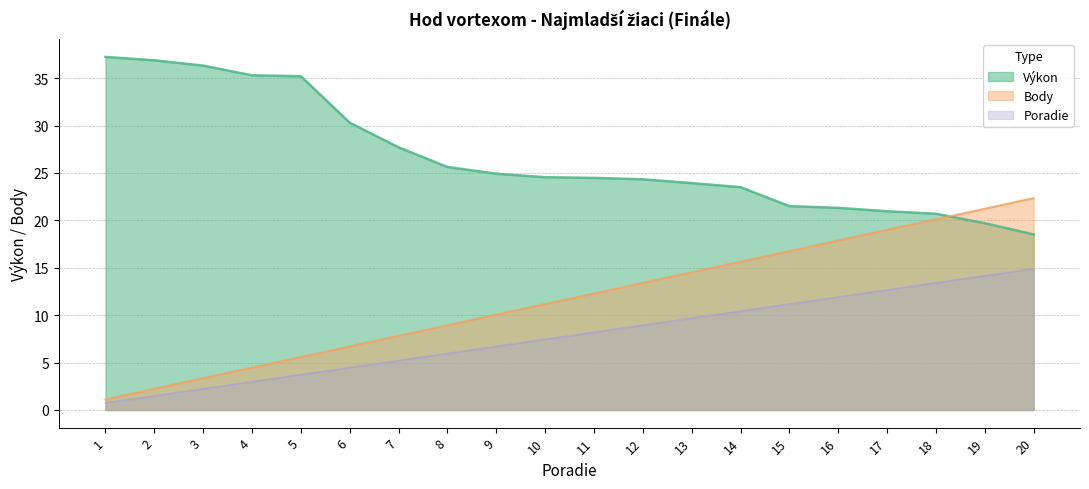

How many values in the Body series exceed 12?

10